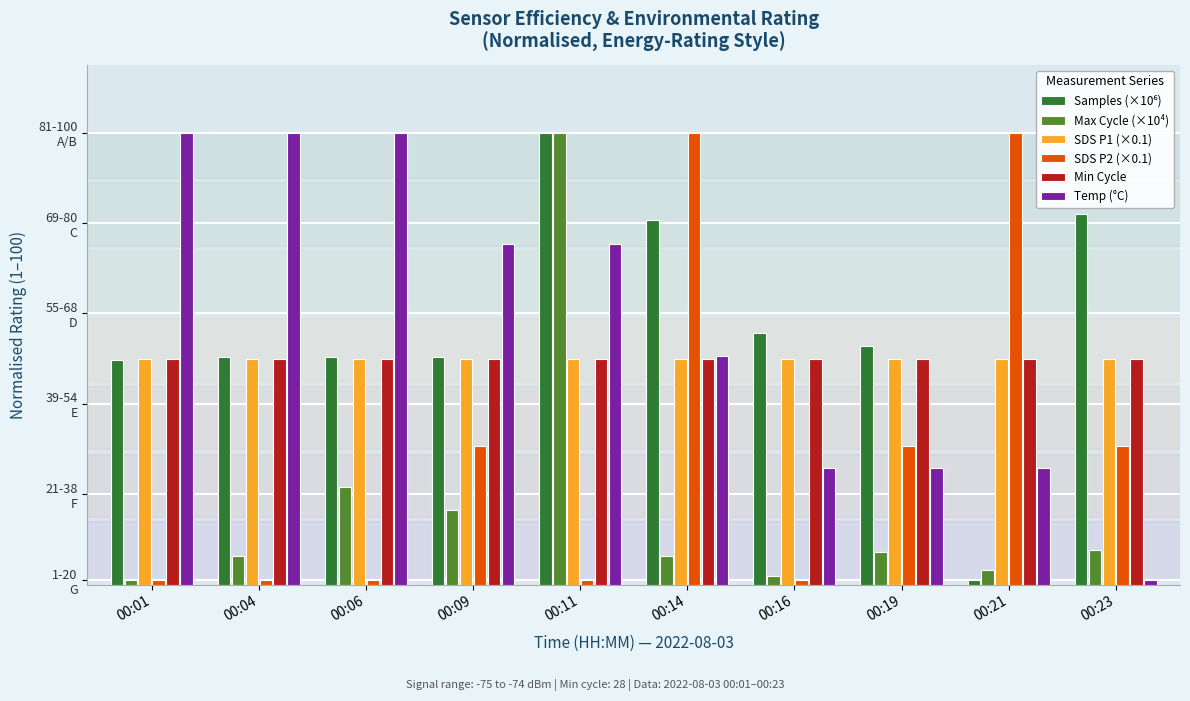

Where is SDS P2 (×0.1) nearest to the value 50?

00:09